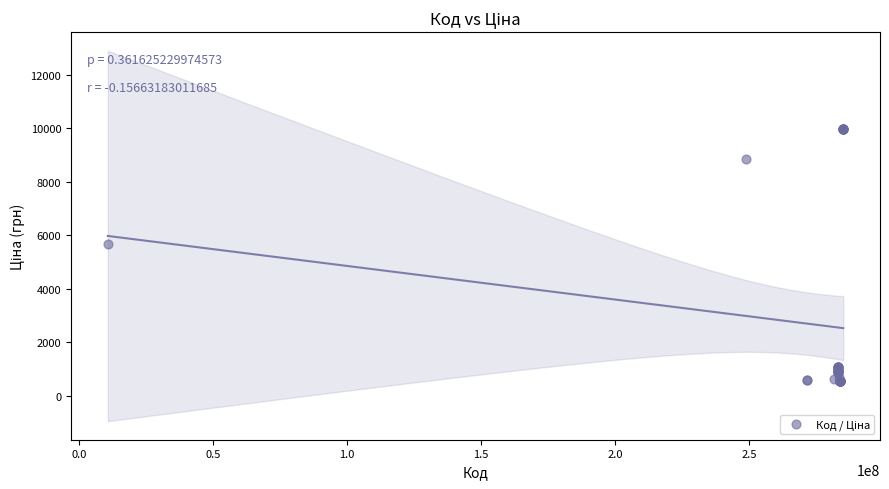

What Y value in the scatter plot is closest to 5256?

5673.8